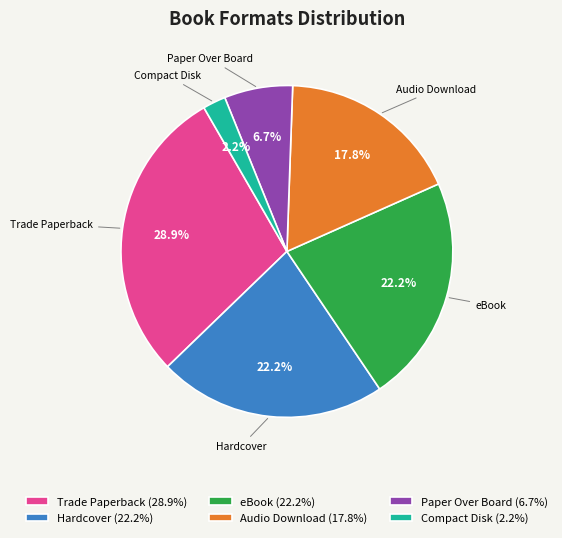

What is the smallest slice in the pie chart?

Compact Disk (2.2%)